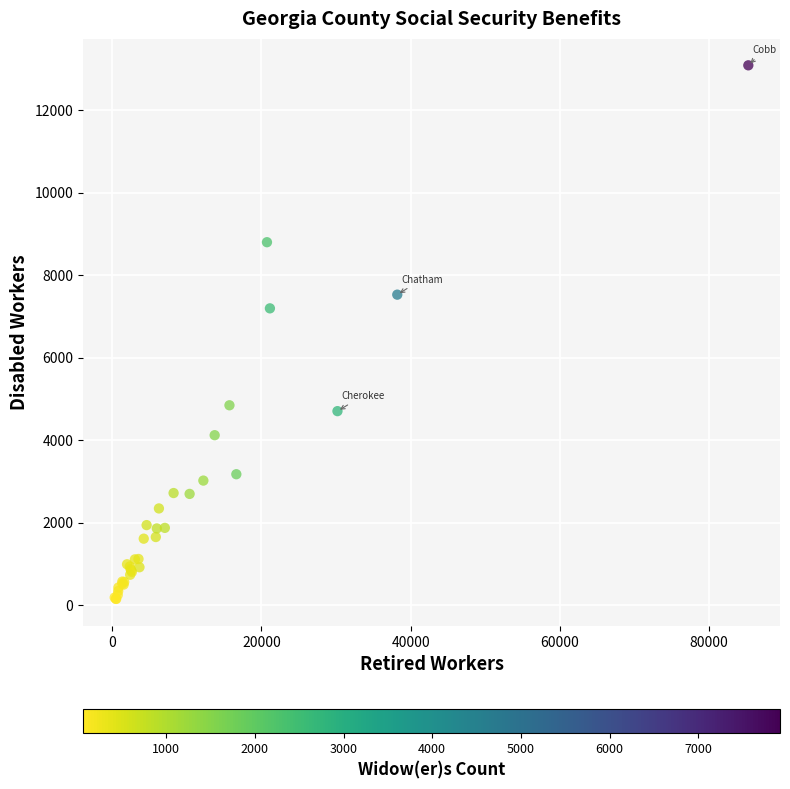

What Y value in the scatter plot is closest to 6619?

7195